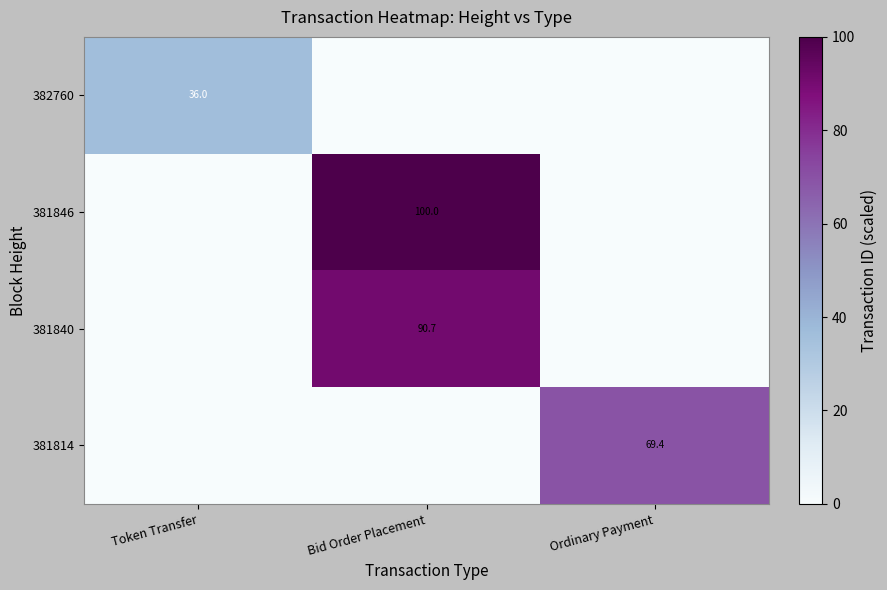

The 381846 series shows 161.6 at Bid Order Placement. True or false?

False